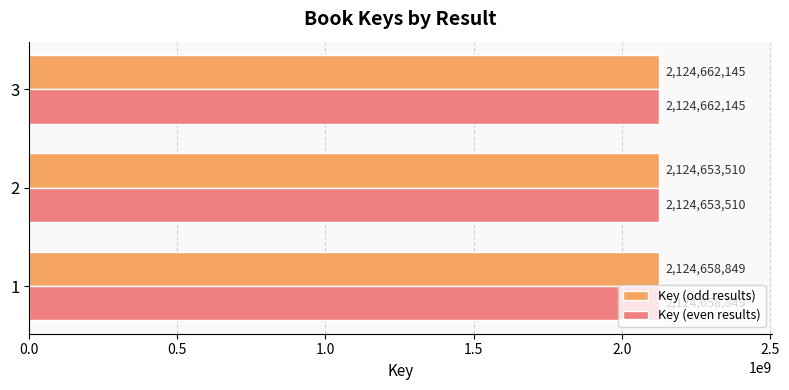

What is the maximum value for Key (odd results)?

2124662145